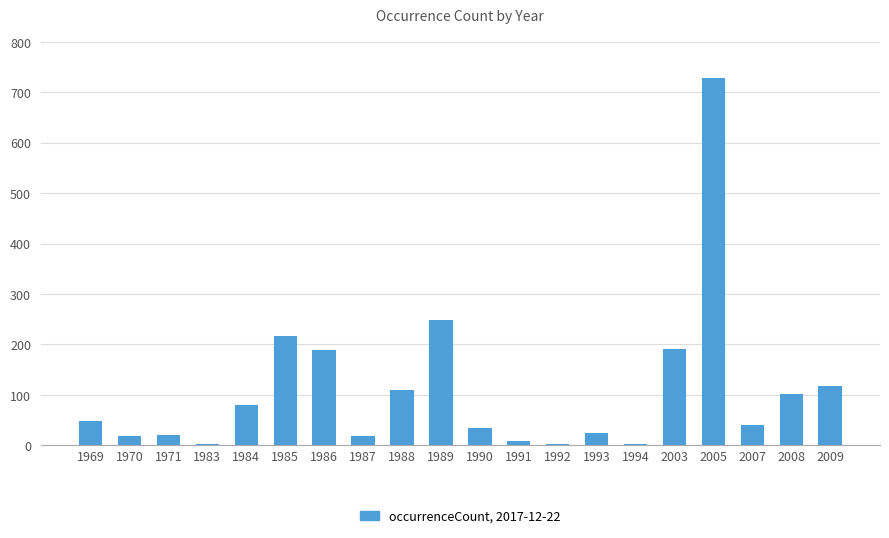

At which label is the value closest to 365?

1989